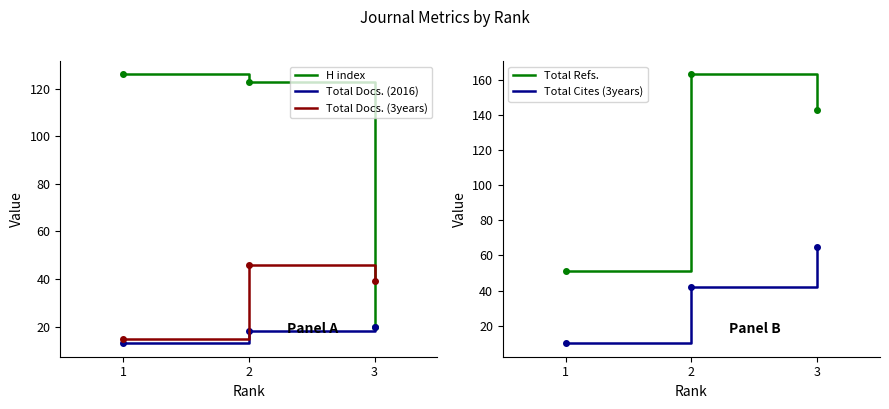

Is it true that Total Cites (3years) equals 15 at 1?

False